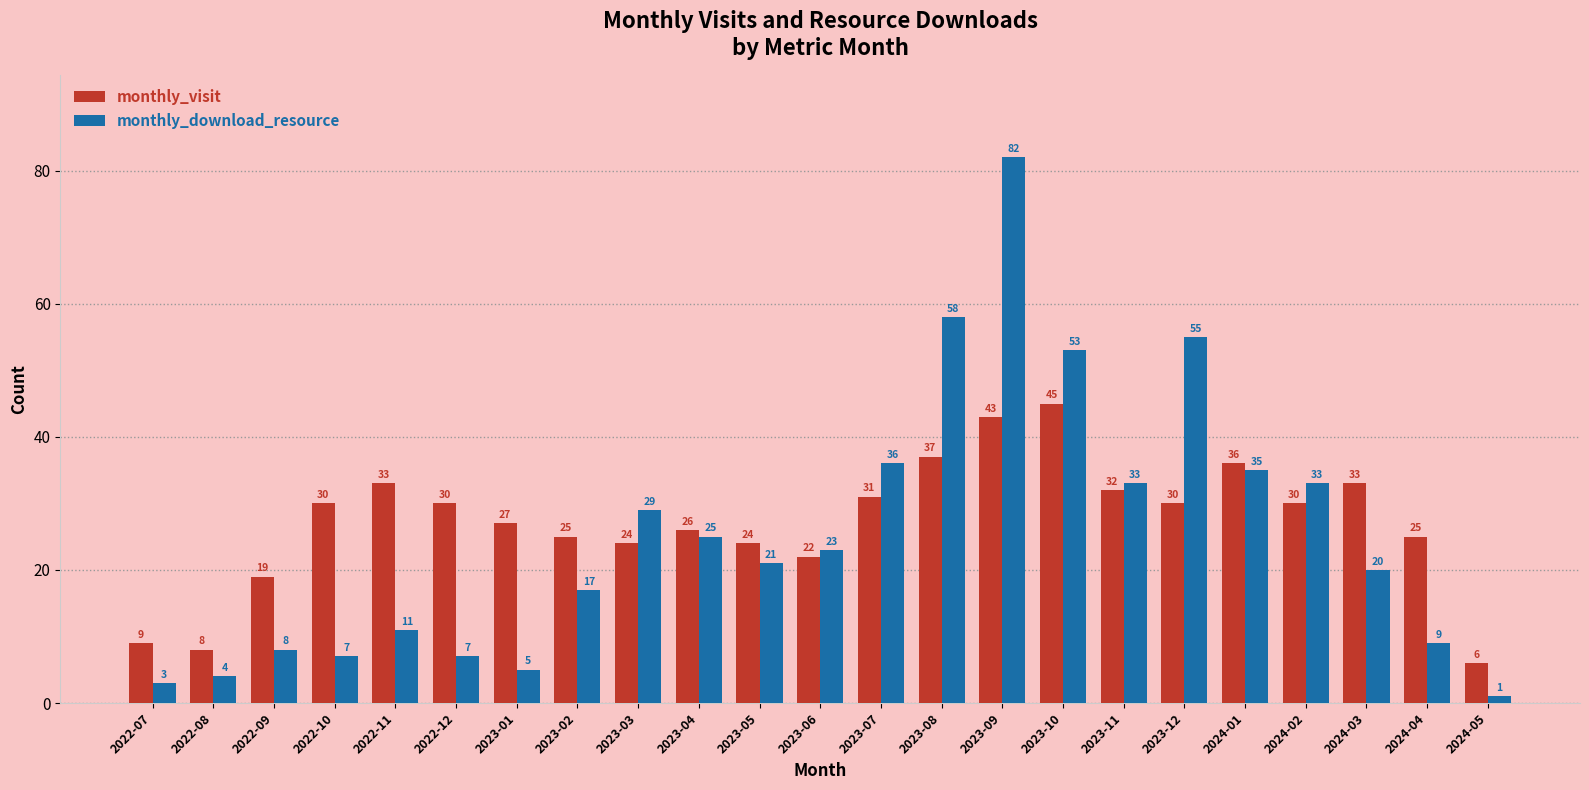

Between 2023-05 and 2024-01, which series saw the biggest shift?

monthly_download_resource